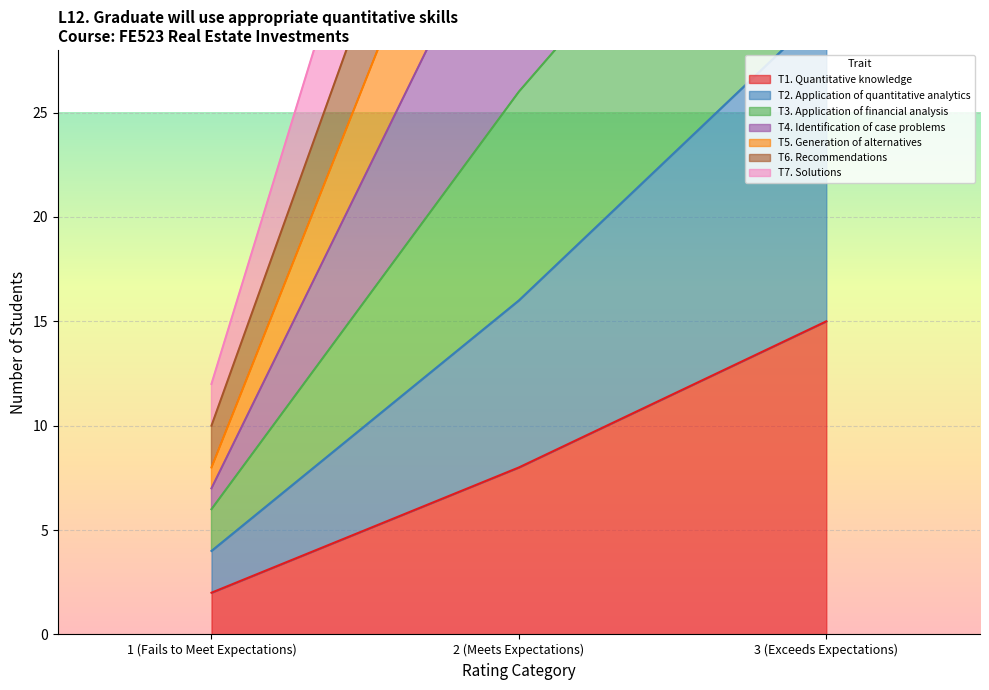

At which label does T7. Solutions reach its peak?

3 (Exceeds Expectations)